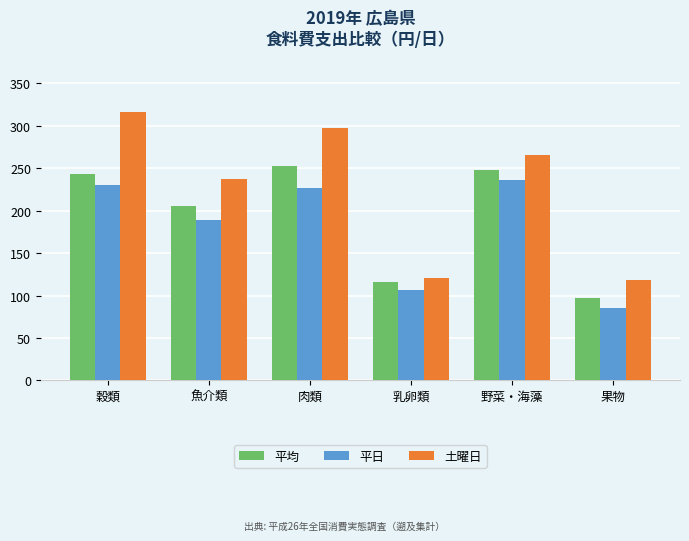

At which label does 土曜日 first exceed 265?

穀類